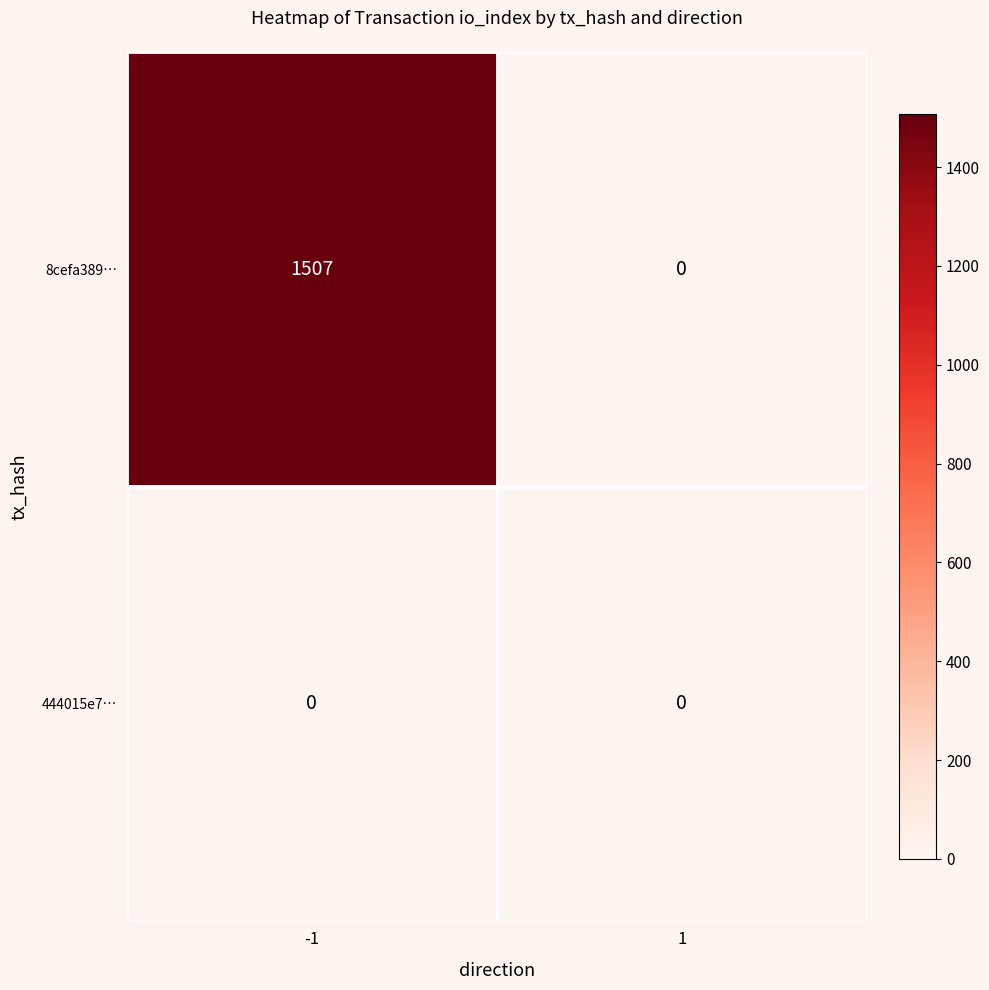

True or false: 8cefa389… has a value of 0 at 1.

True